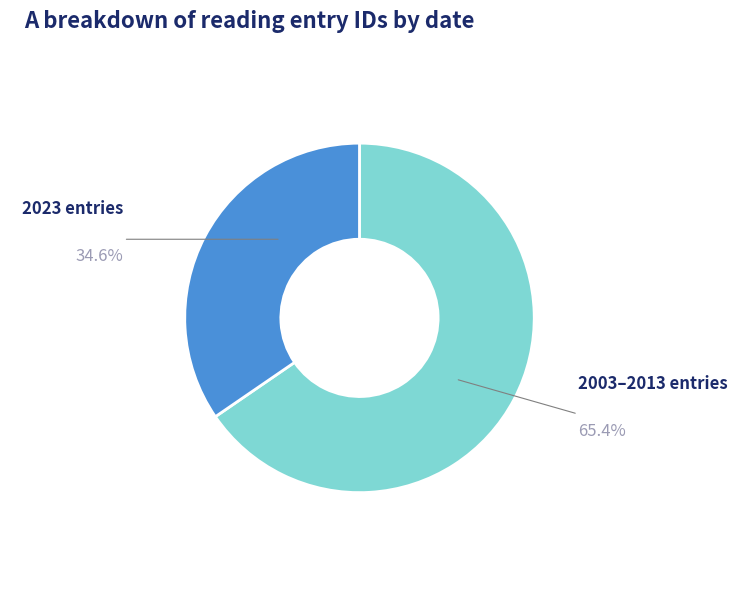

Does any single category account for the majority?

Yes